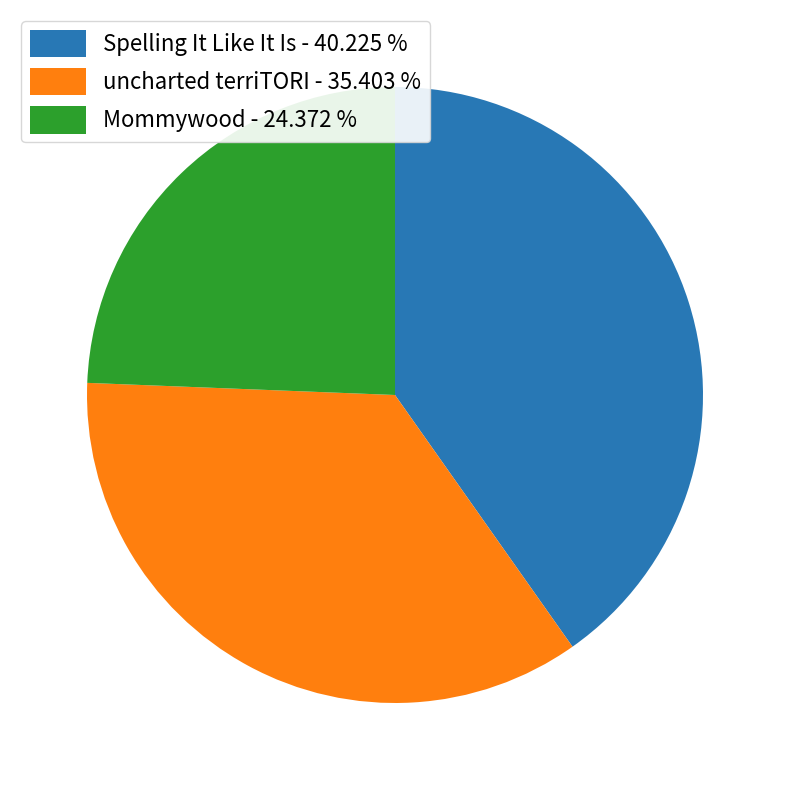

Is the sum of Spelling It Like It Is and uncharted terriTORI greater than half?

Yes